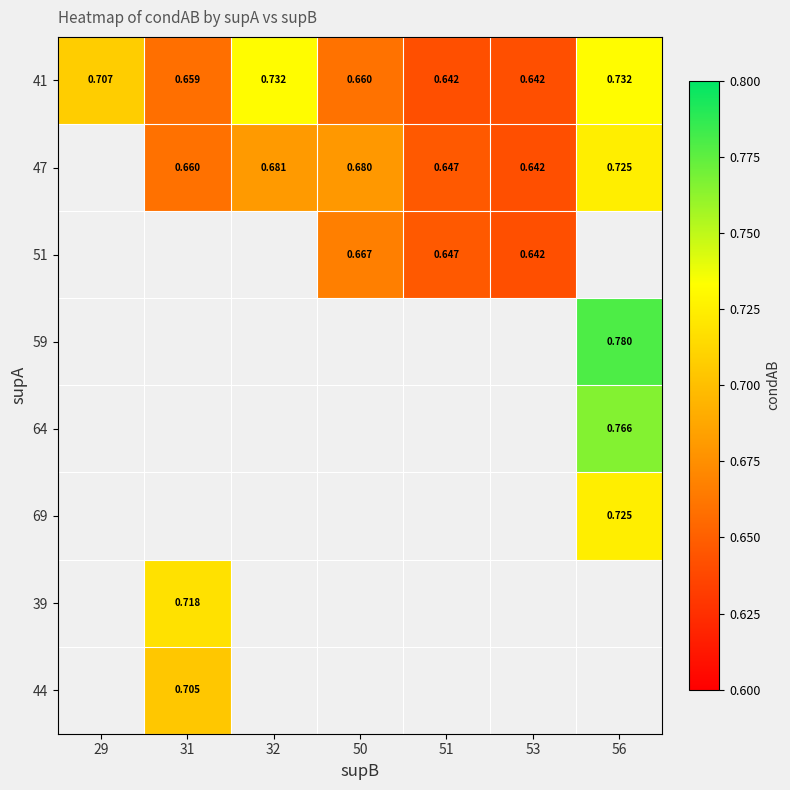

Between 51 and 50, which is larger?

50